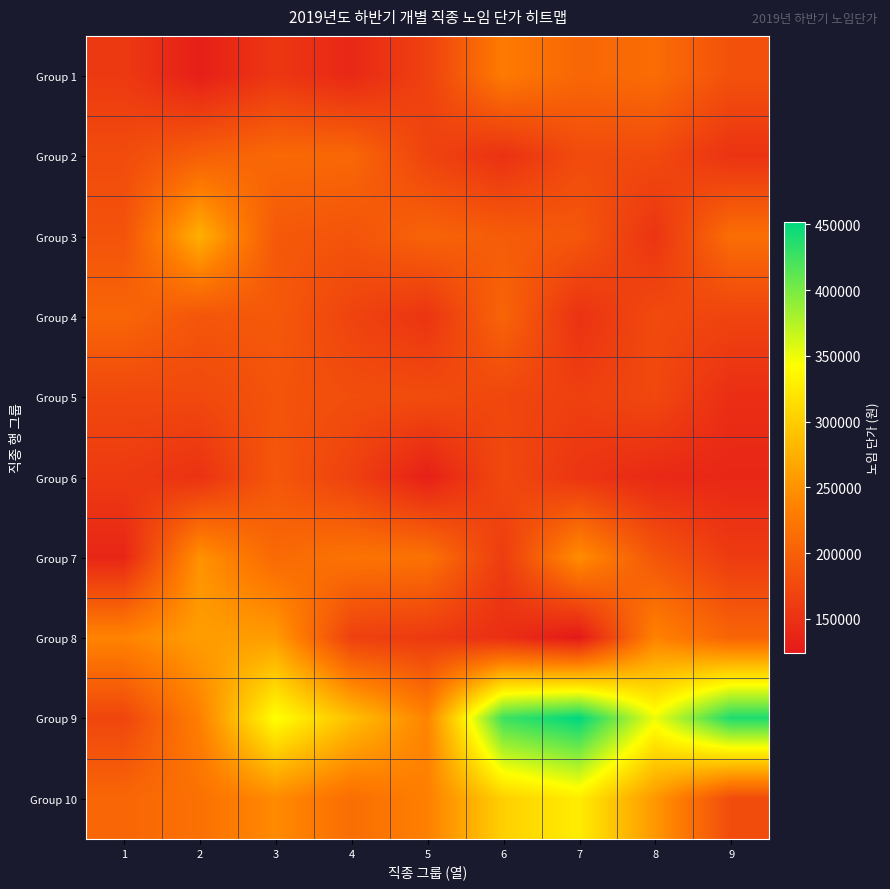

Reading left to right, extract all data points from this chart.

Group 1: 1=159003	2=130264	3=155599	4=140220	5=167434	6=228462	7=207239	8=212935	9=184100
Group 2: 1=178010	2=198829	3=209394	4=208492	5=169406	6=150052	7=177500	8=176436	9=151602
Group 3: 1=185736	2=275382	3=192633	4=187174	5=203532	6=195972	7=190247	8=153086	9=214502
Group 4: 1=206065	2=188854	3=192305	4=169575	5=153200	6=204974	7=150525	8=176700	9=169590
Group 5: 1=174278	2=175057	3=186665	4=180219	5=178567	6=173148	7=164907	8=174352	9=146205
Group 6: 1=159726	2=150469	3=190235	4=166752	5=131528	6=175669	7=153960	8=140829	9=139161
Group 7: 1=137972	2=249688	3=210021	4=221110	5=219705	6=161468	7=246036	8=189623	9=160300
Group 8: 1=237525	2=260000	3=258161	4=166727	5=159454	6=146887	7=124000	8=235826	9=204511
Group 9: 1=171936	2=233369	3=343650	4=288852	5=237221	6=425796	7=451971	8=350233	9=439018
Group 10: 1=206738	2=218322	3=243070	4=214857	5=233636	6=302821	7=326966	8=254636	9=178514